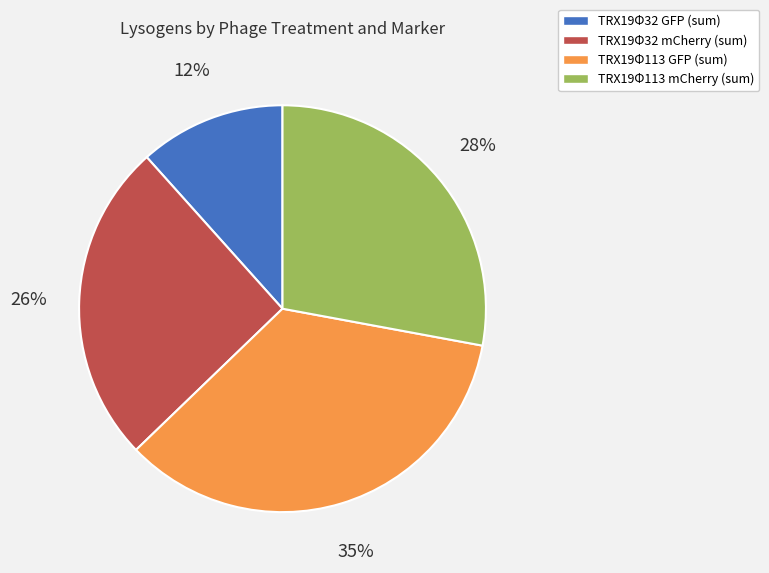

To the nearest percent, what portion does TRX19Φ113 GFP (sum) represent?

35%